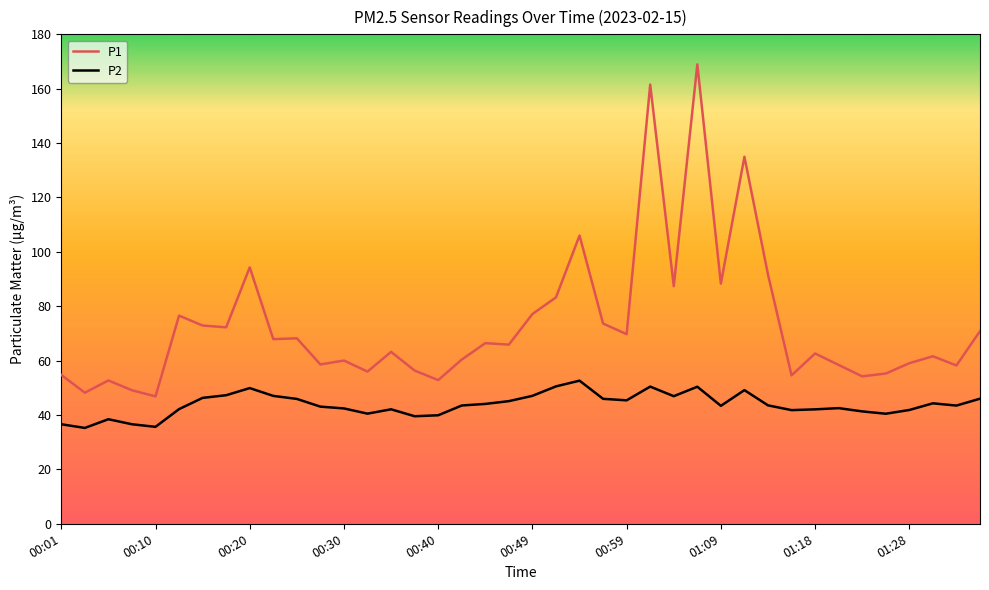

Which series has the largest range (max minus min)?

P1